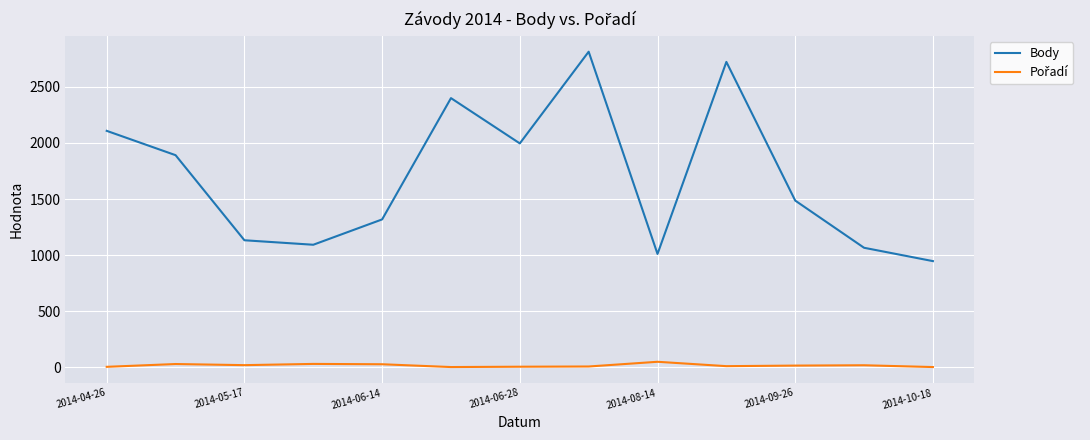

How many lines are shown in the chart?

2